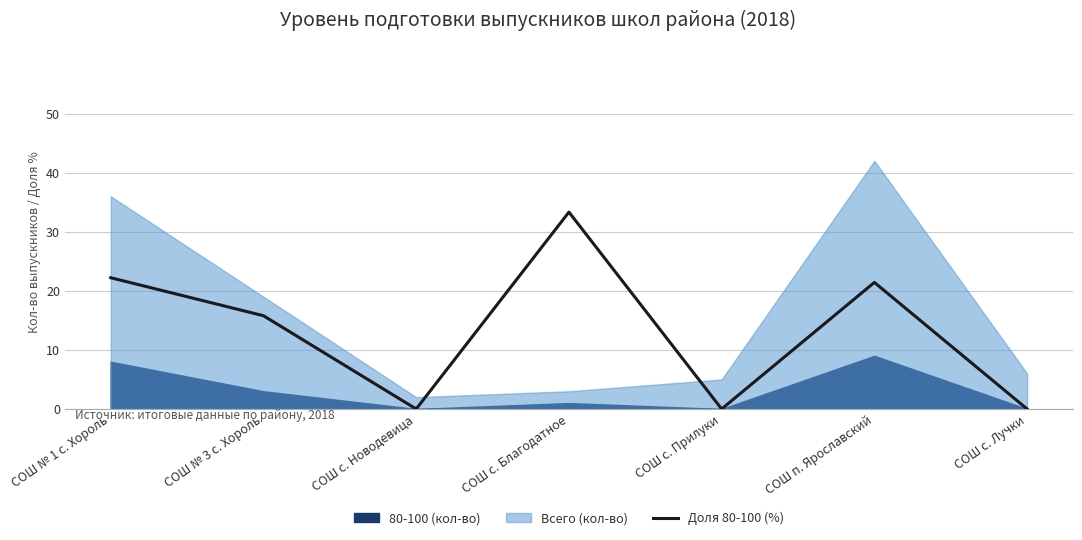

Reading right to left, what are all the values shown in this chart?

СОШ с. Лучки=0.0	СОШ п. Ярославский=21.4	СОШ с. Прилуки=0.0	СОШ с. Благодатное=33.3	СОШ с. Новодевица=0.0	СОШ № 3 с. Хороль=15.8	СОШ № 1 с. Хороль=22.2